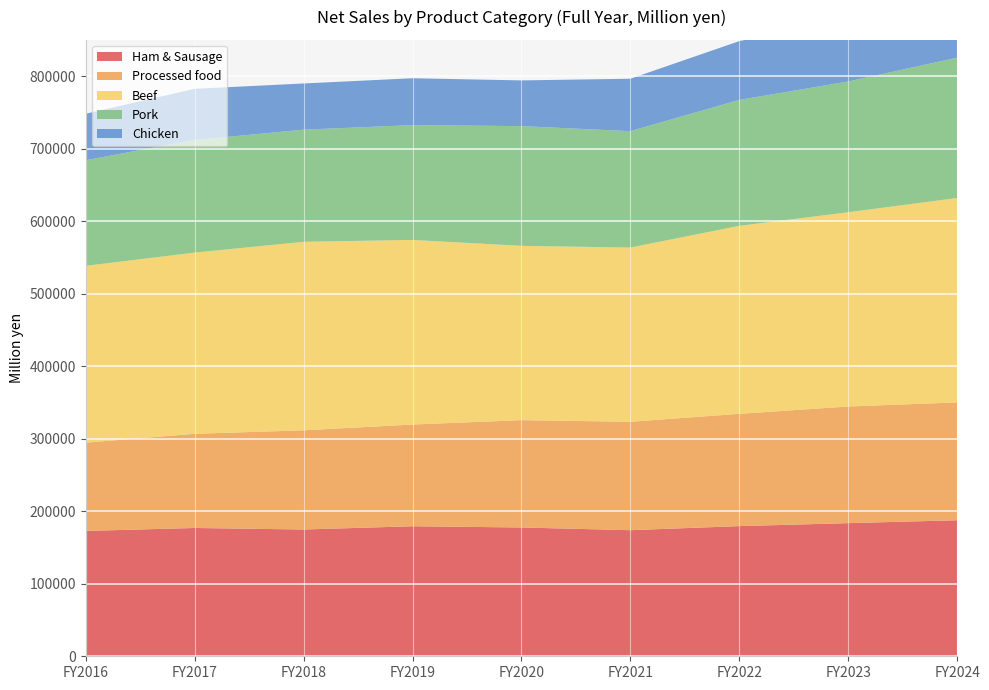

Reading right to left, transcribe all the data shown in this chart.

Ham & Sausage: FY2024=187588	FY2023=183589	FY2022=179514	FY2021=173877	FY2020=177618	FY2019=179308	FY2018=174828	FY2017=176931	FY2016=172861
Processed food: FY2024=162492	FY2023=160846	FY2022=154829	FY2021=149525	FY2020=148006	FY2019=140264	FY2018=136779	FY2017=129851	FY2016=121719
Beef: FY2024=281887	FY2023=267873	FY2022=259223	FY2021=240200	FY2020=240353	FY2019=254567	FY2018=259930	FY2017=249898	FY2016=243819
Pork: FY2024=193509	FY2023=180282	FY2022=173661	FY2021=160525	FY2020=165112	FY2019=158323	FY2018=154652	FY2017=155312	FY2016=145633
Chicken: FY2024=89642	FY2023=87750	FY2022=81041	FY2021=72289	FY2020=63038	FY2019=64643	FY2018=63698	FY2017=70533	FY2016=64145